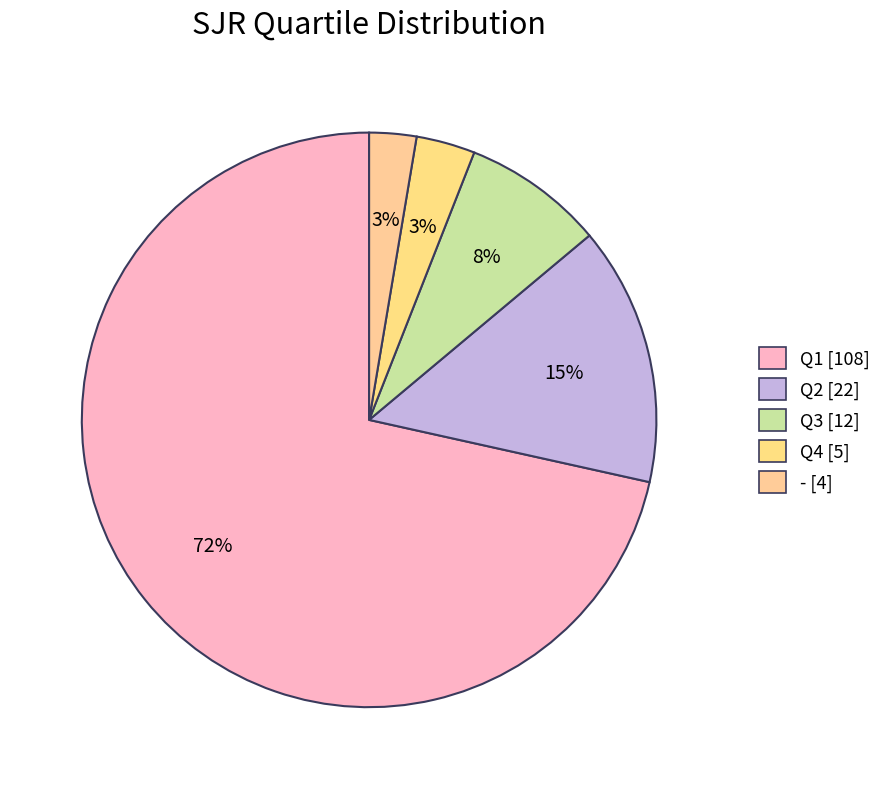

Is Q1 the majority of the pie?

Yes